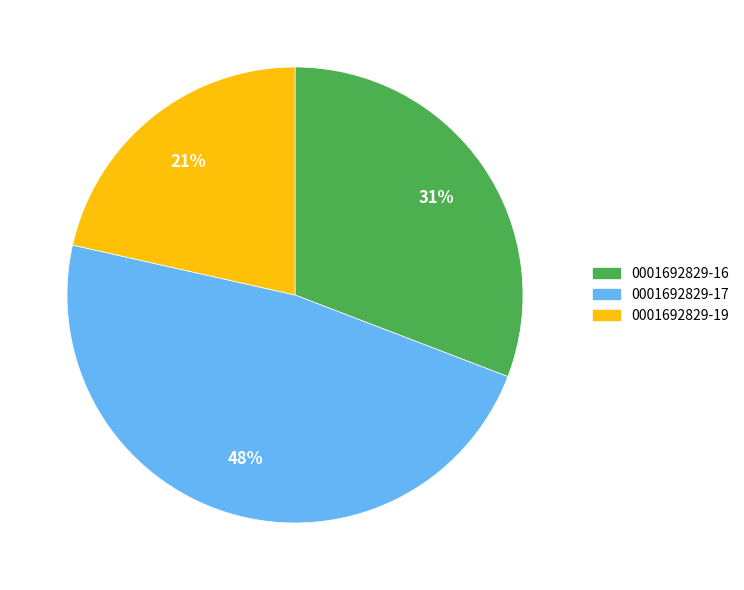

How many slices are in this pie chart?

3